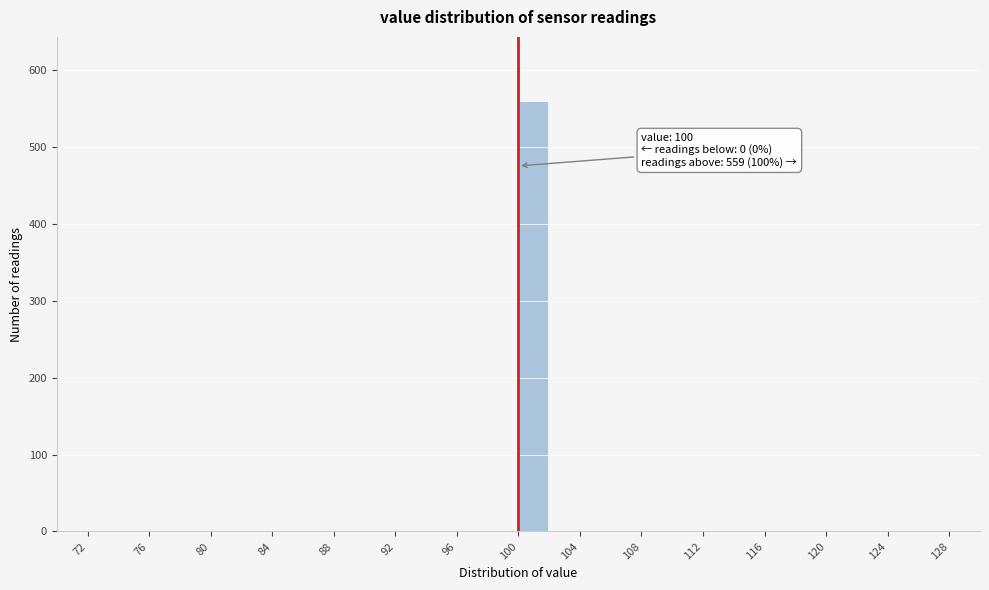

Which range on the x-axis has the tallest bar?

100 to 102